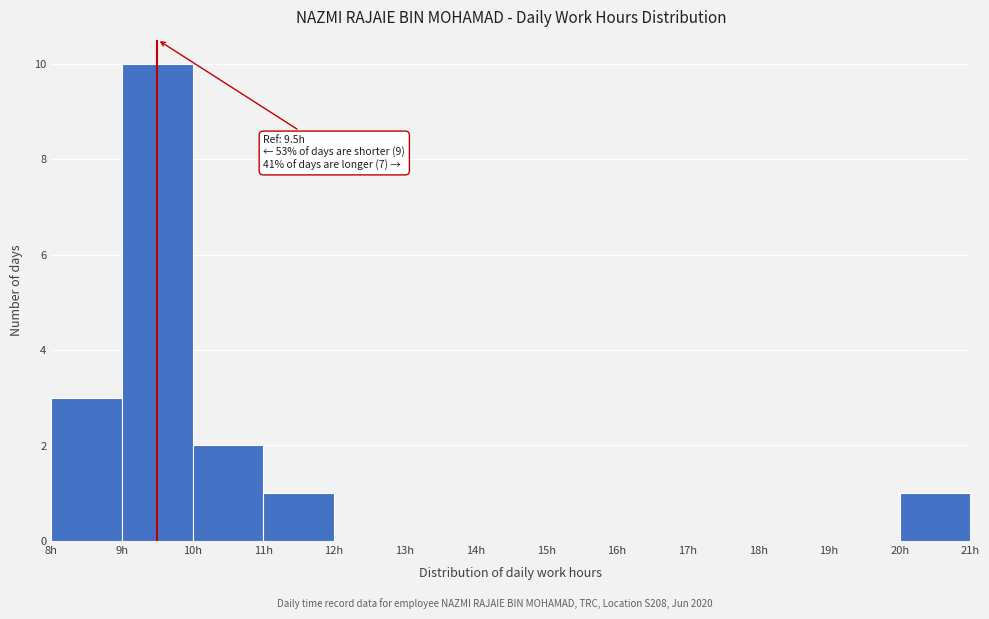

Over which range of the x-axis is the bar tallest?

9 to 10